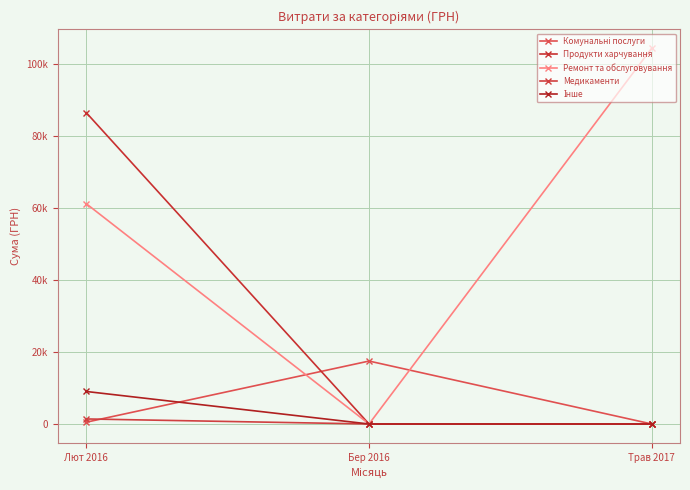

Does the chart have visible grid lines?

Yes